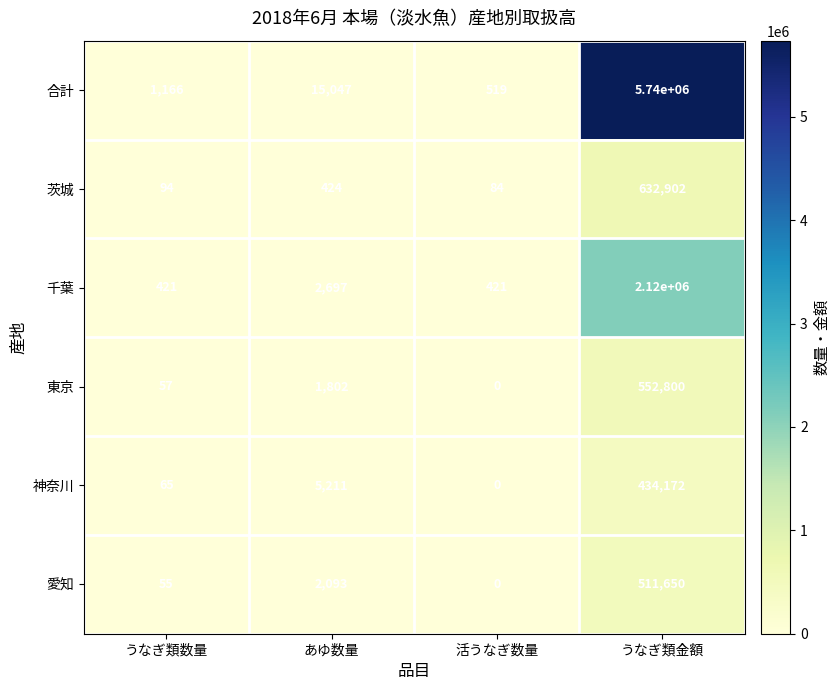

Which series changed the most between あゆ数量 and うなぎ類金額?

合計